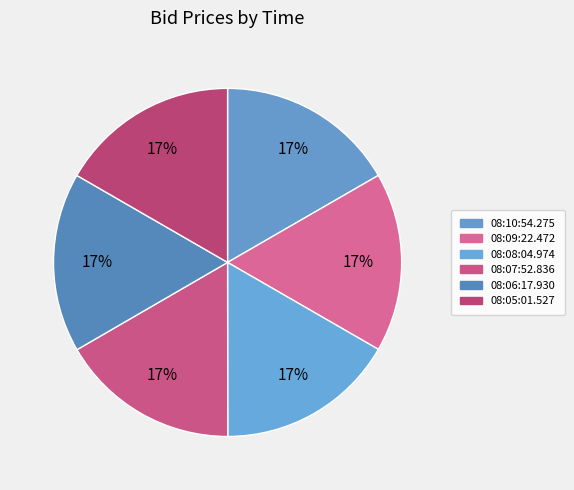

To the nearest percent, what portion does 08:06:17.930 represent?

17%